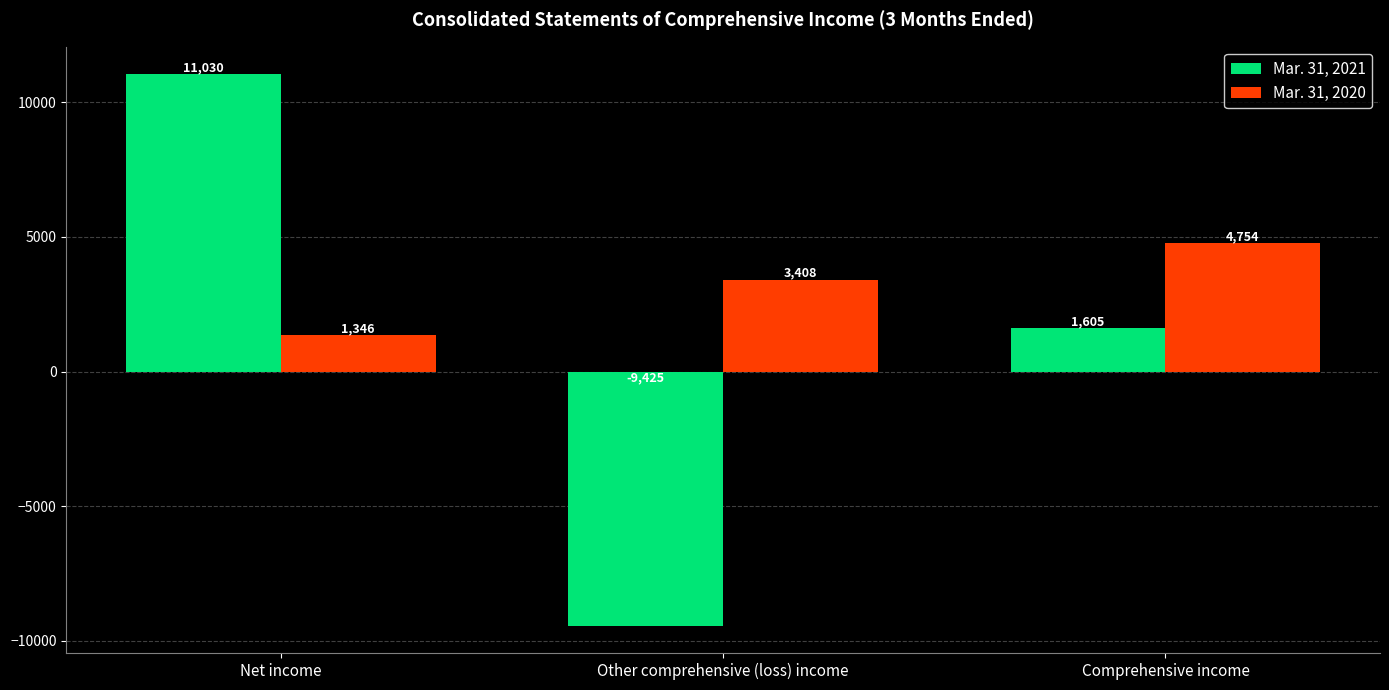

What position from the right is Comprehensive income?

1